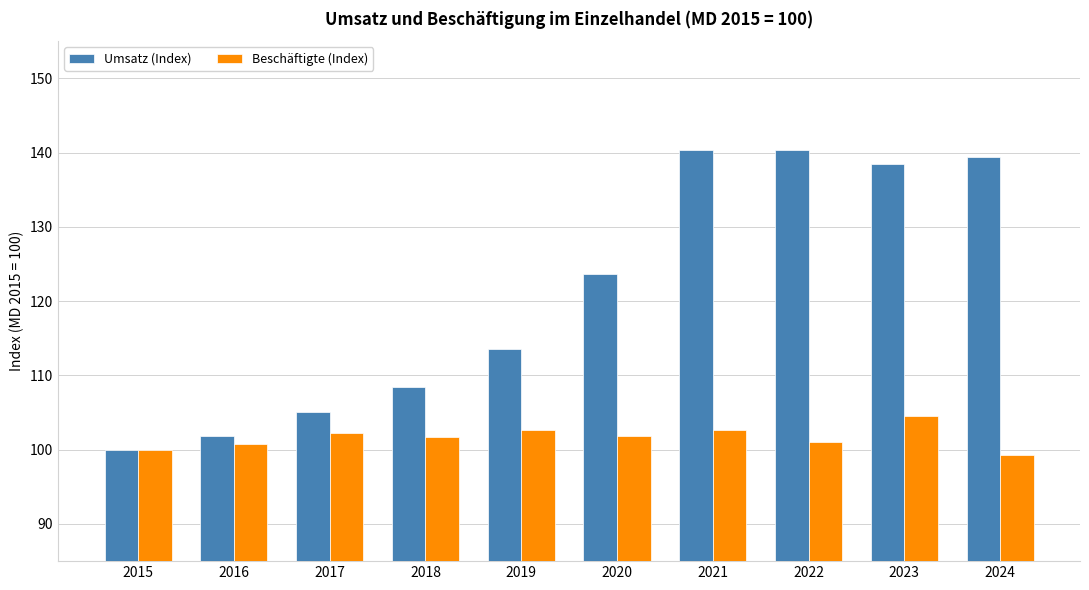

Rank the series by their maximum value, from highest to lowest.

Umsatz (Index), Beschäftigte (Index)